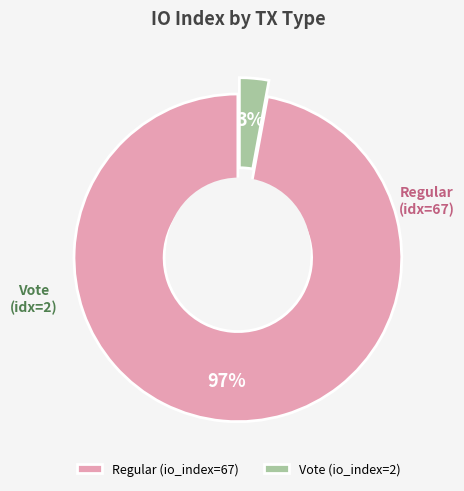

What portion of the pie excludes Regular (io_index=67)?

2.9%